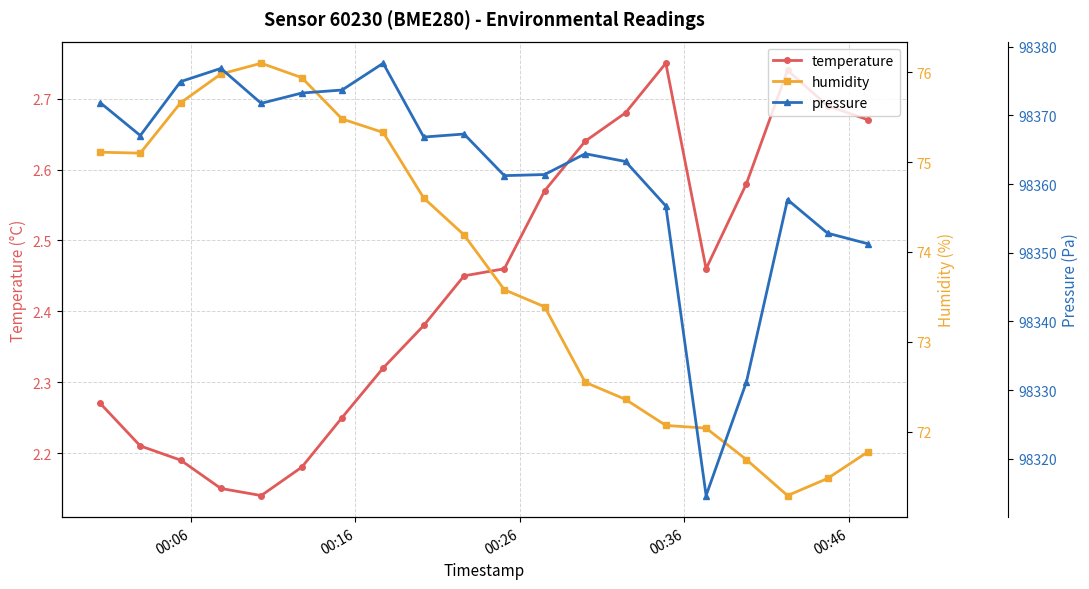

True or false: temperature has more than 1 interior local peaks.

True